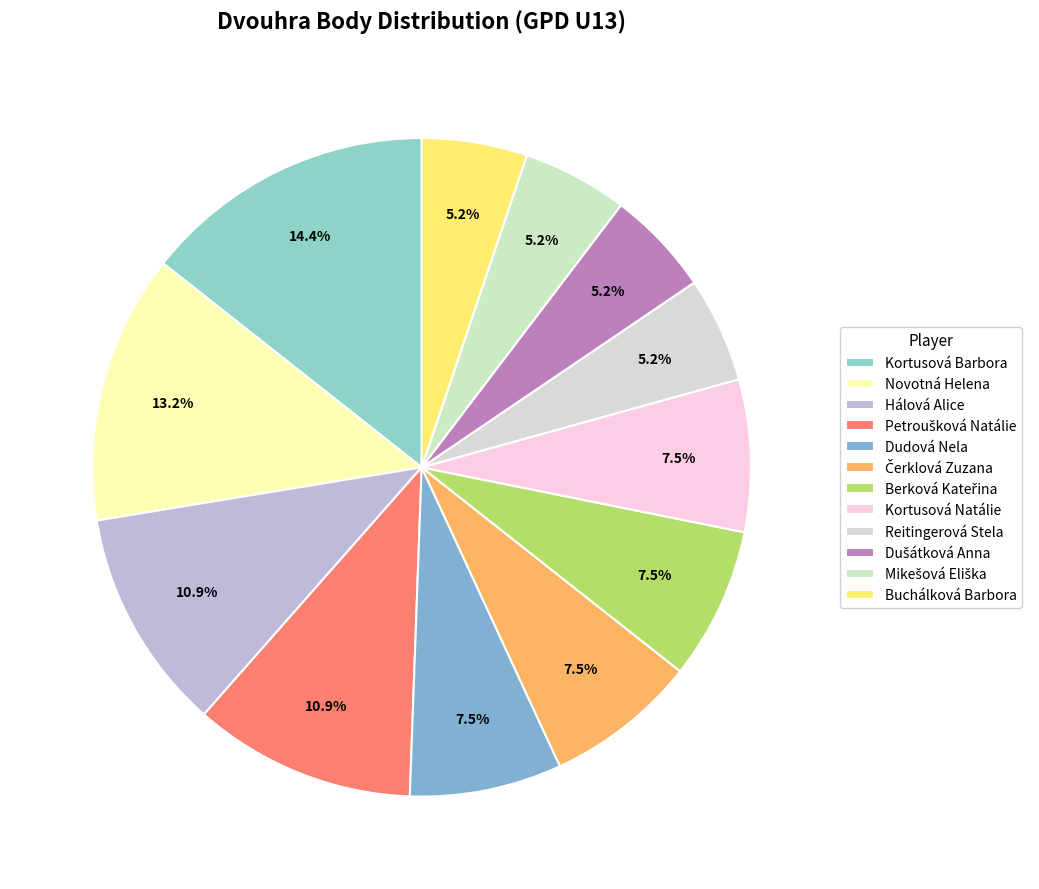

Count the number of slices in the pie.

12